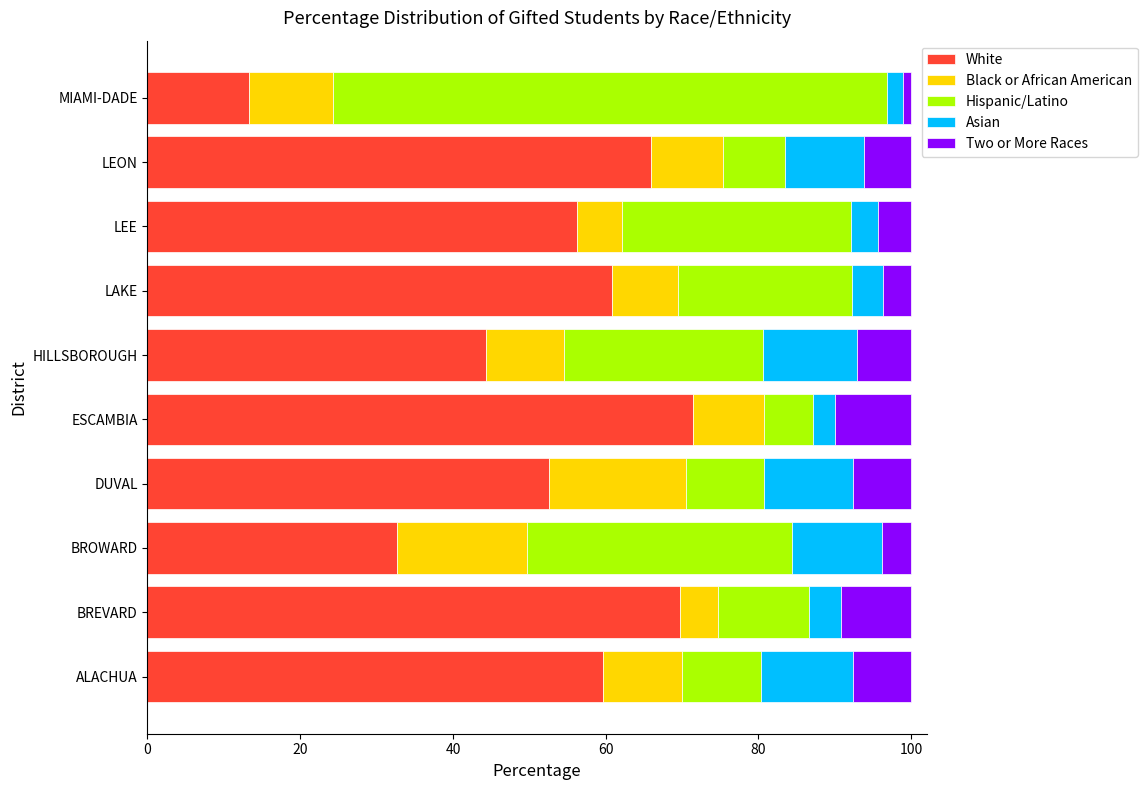

At which label does White reach its minimum?

MIAMI-DADE